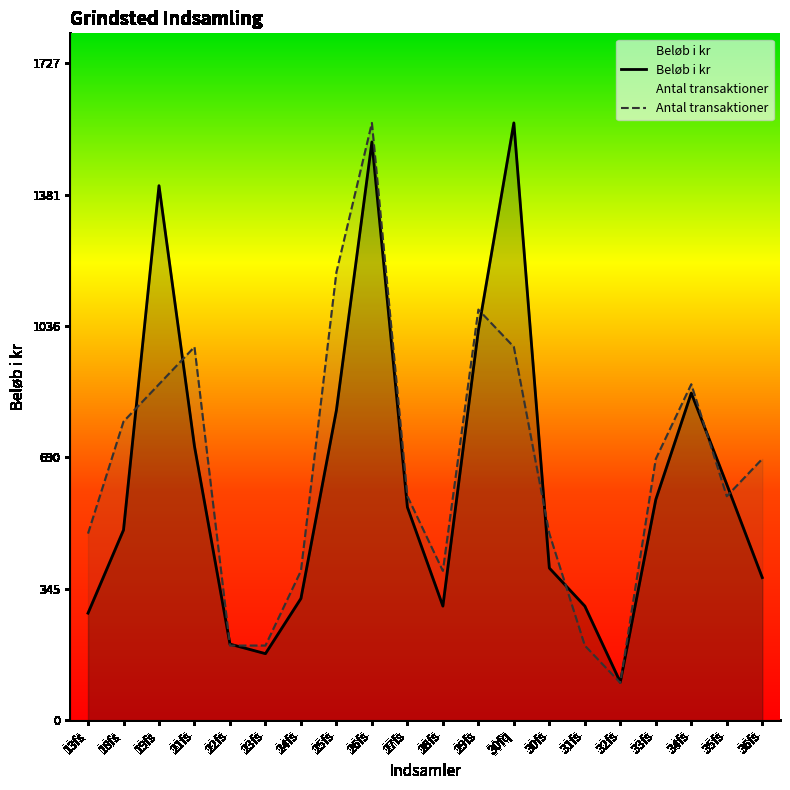

What is the sum of all Beløb i kr values?

12626.5